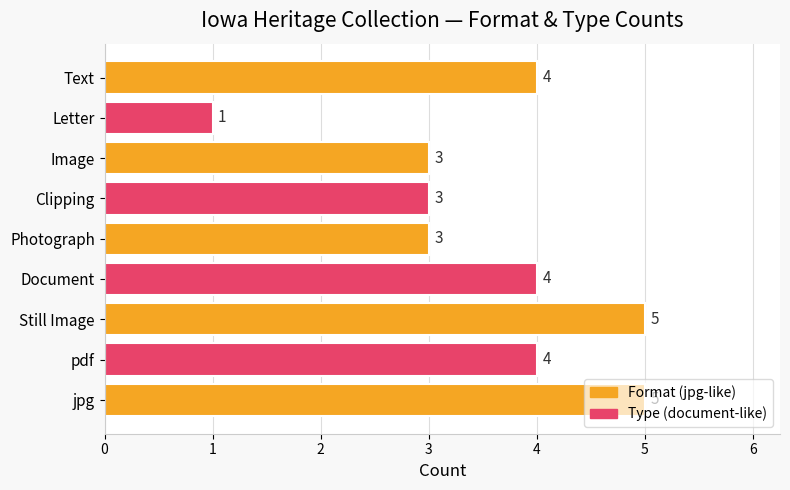

Which has a higher value, Photograph or Text?

Text